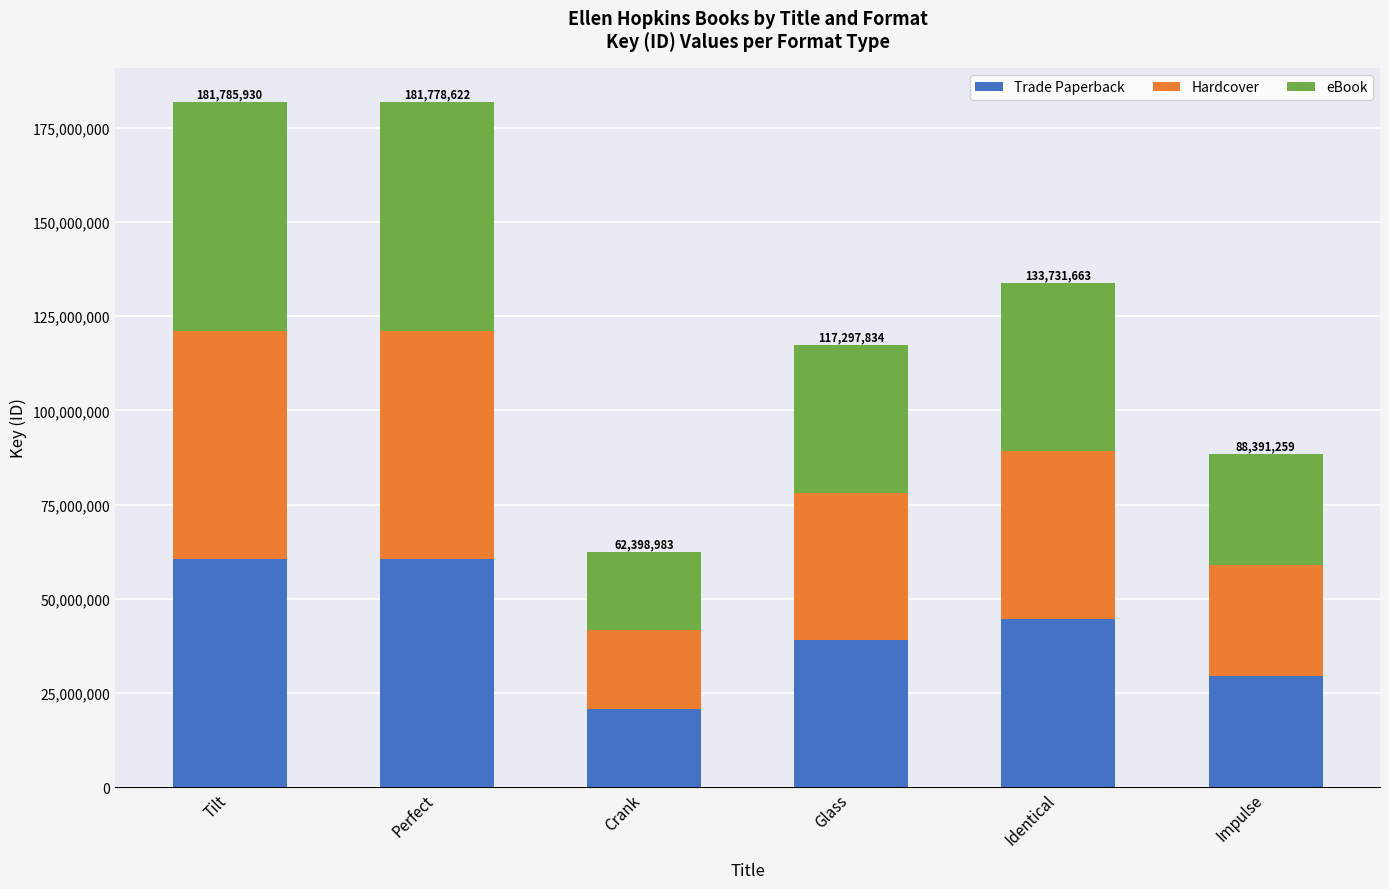

Which category has the lowest value in the Trade Paperback series?

Crank